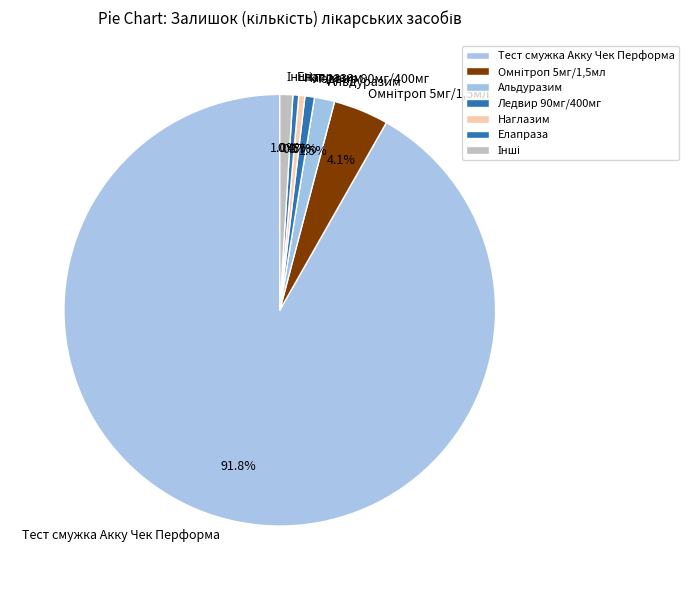

How many slices are in this pie chart?

7